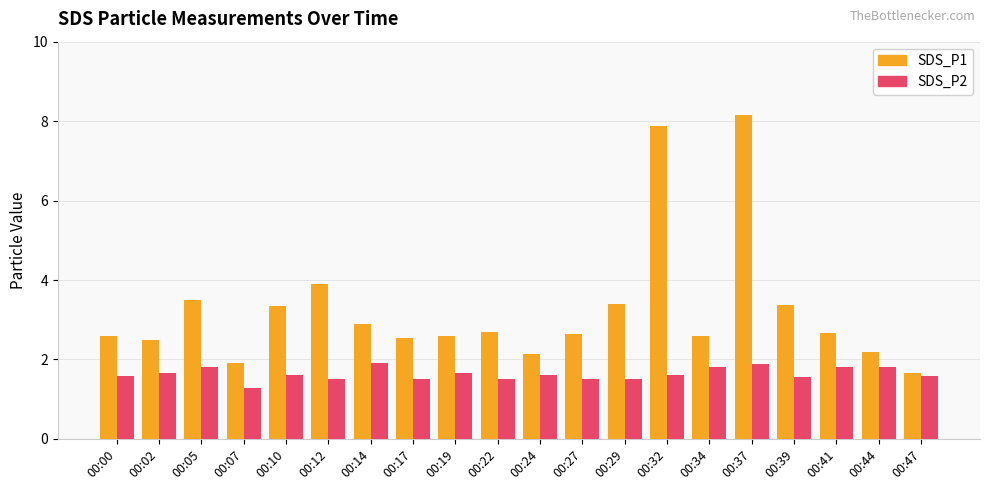

What are all the series names shown in the legend?

SDS_P1, SDS_P2